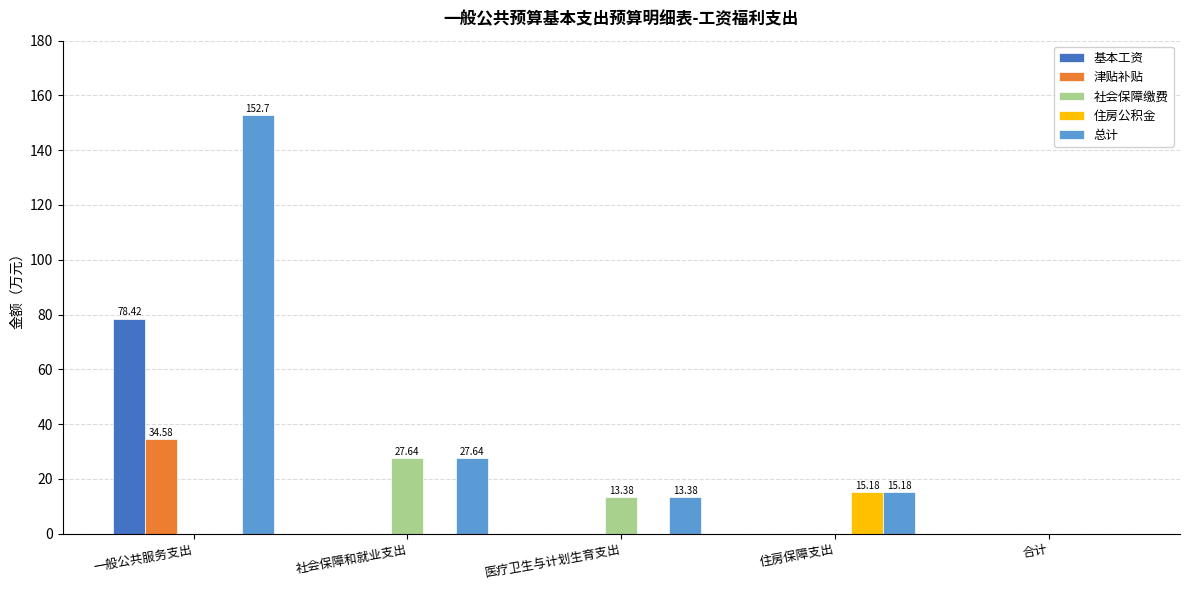

What is the sum of the 总计 values at 一般公共服务支出 and 社会保障和就业支出?

180.3